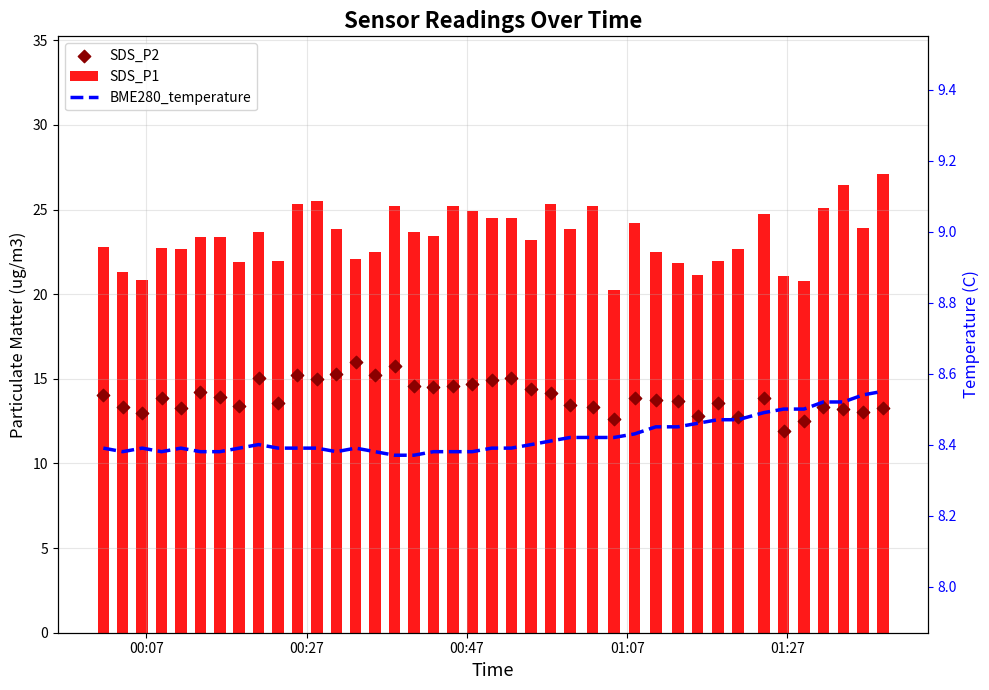

At how many categories does at least one series exceed 24?

14